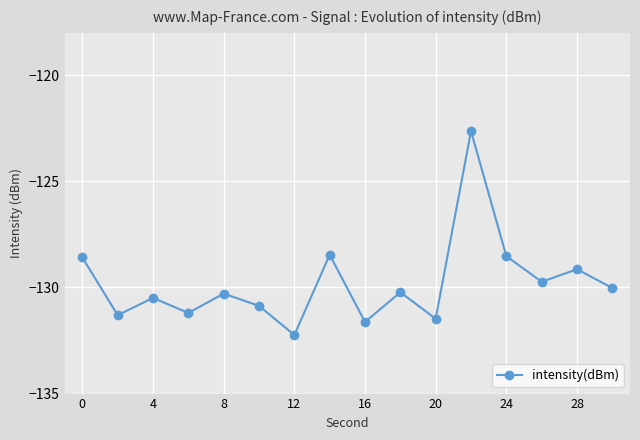

What is the minimum value shown in the chart?

-132.2